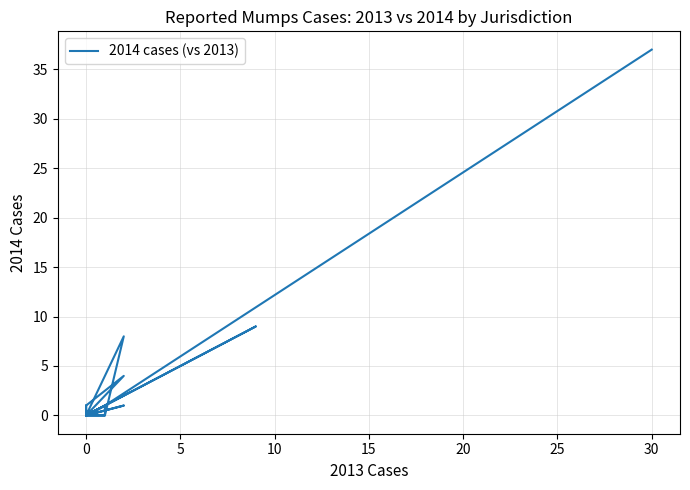

How many data points are above 0?

10